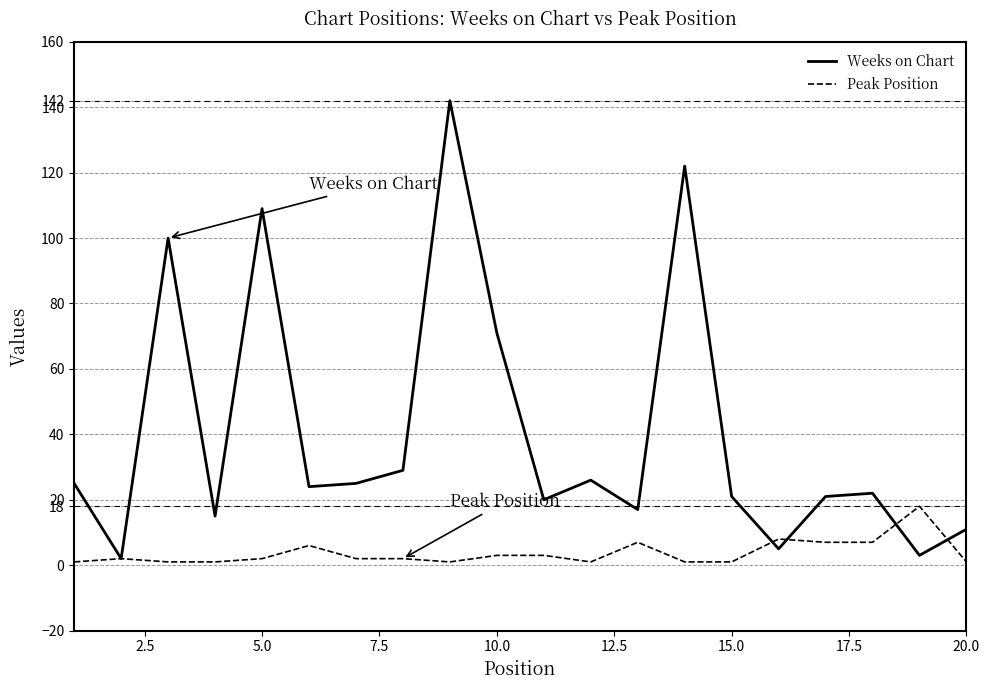

Which series has the largest range (max minus min)?

Weeks on Chart